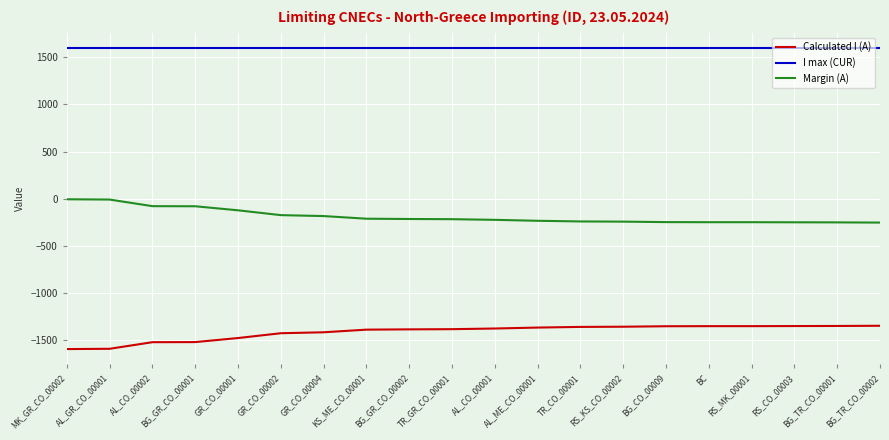

True or false: I max (CUR) and Margin (A) intersect in this chart.

False